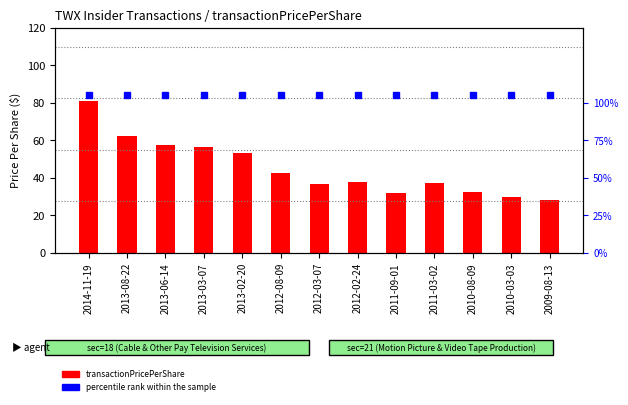

What is the label of the 8th bar from the right?

2012-08-09